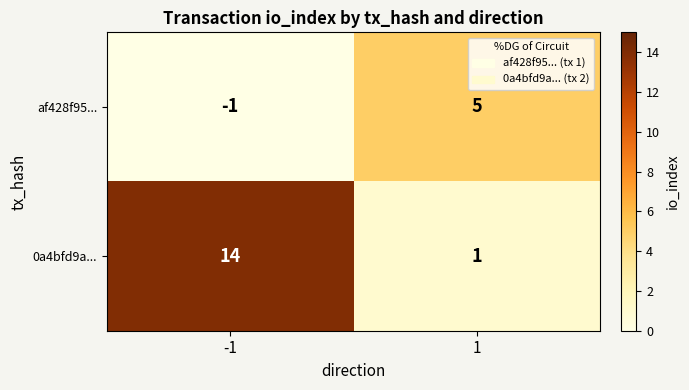

Between -1 and 1, which series saw the biggest shift?

0a4bfd9a...